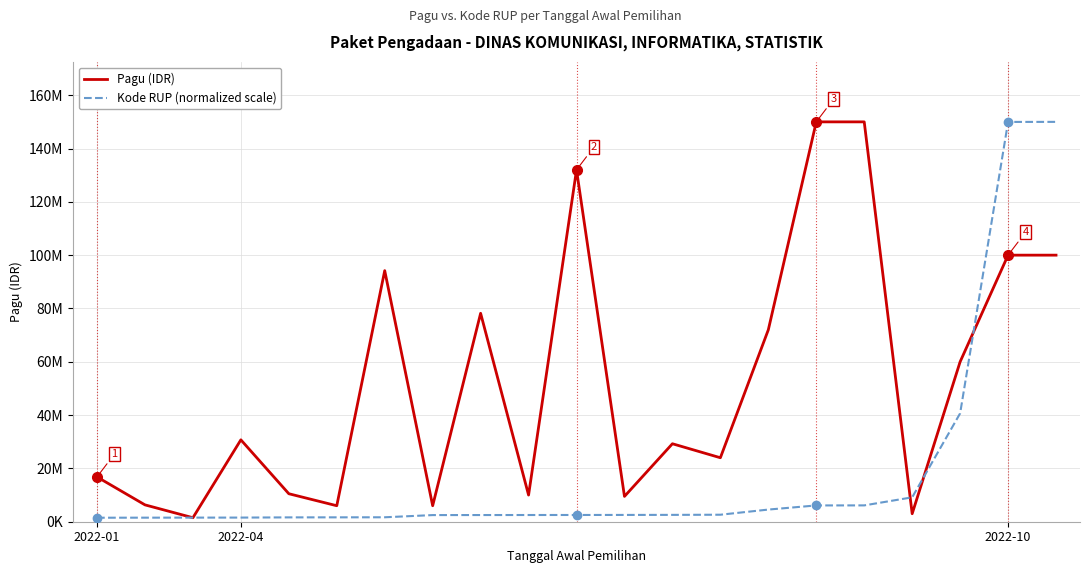

Does the chart display data point markers on the line(s)?

No